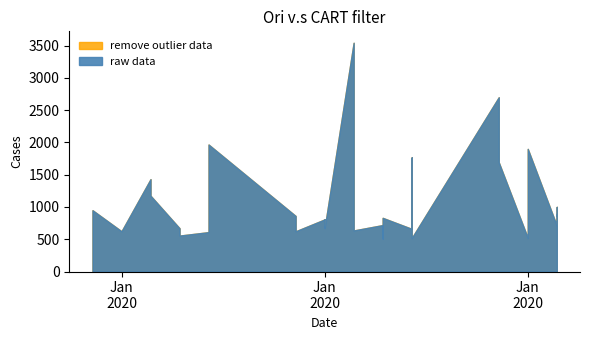

Which series changed the most between 07/01/2020 and 09/01/2020?

raw data